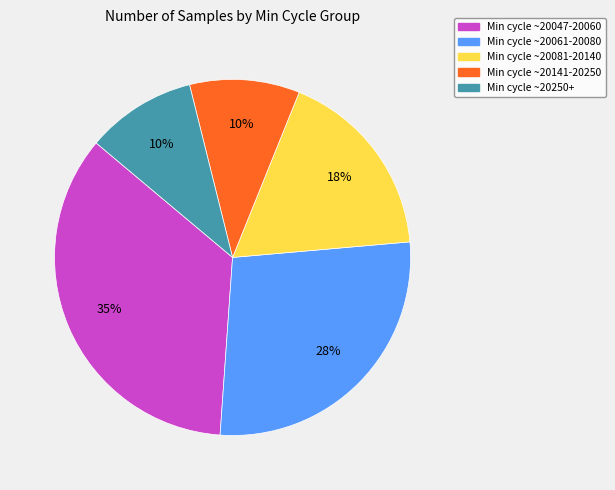

Is there a majority slice in this chart?

No